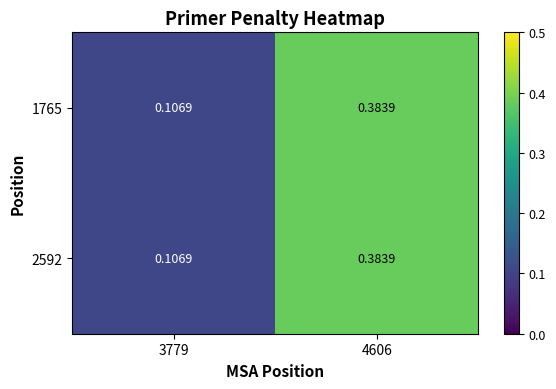

Is the value of 2592 at 3779 greater than the value of 1765 at 4606?

No